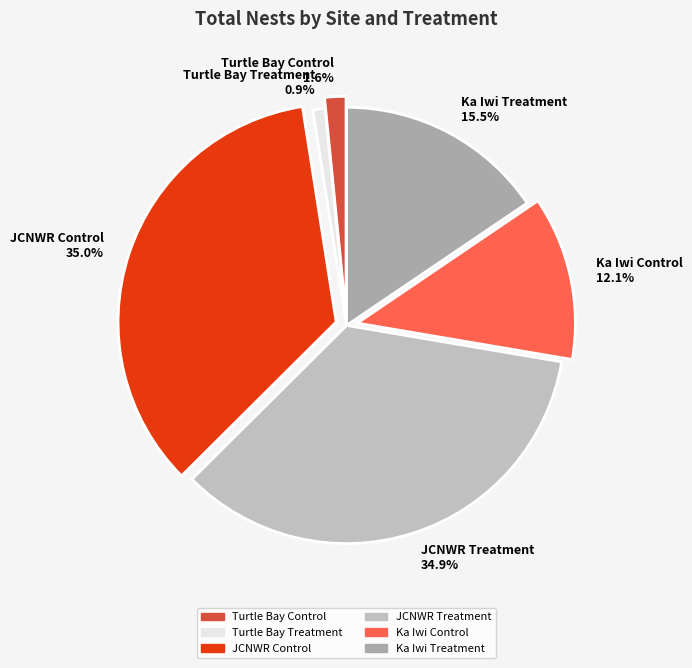

Count the number of slices in the pie.

6